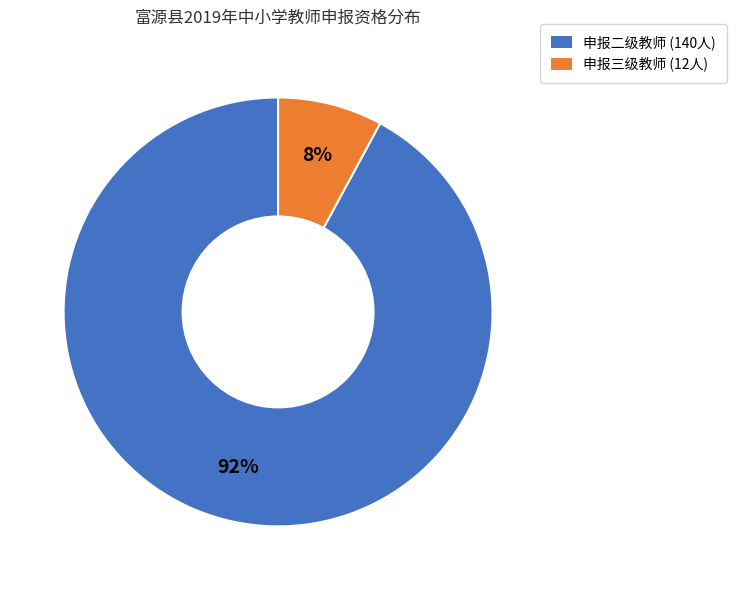

Is it true that 申报二级教师 (140人) is 92% of the pie?

True